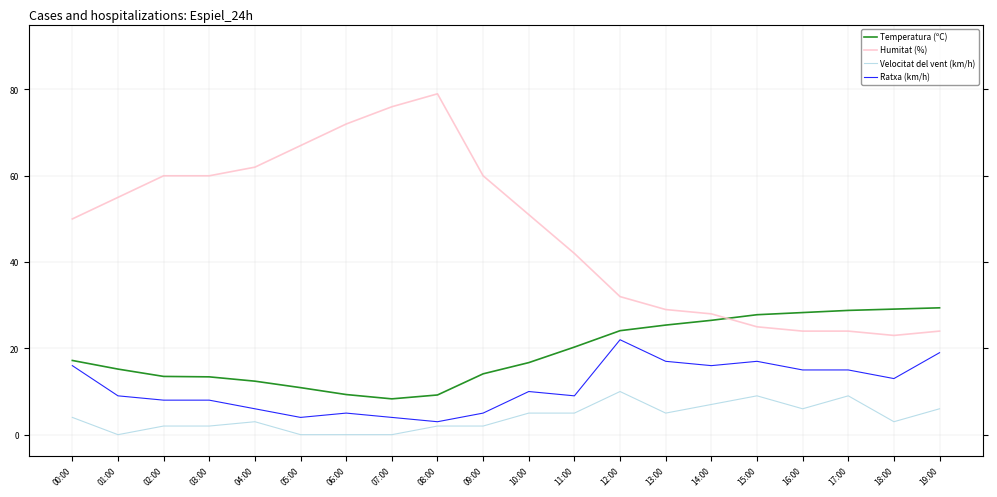

What is the label of the 4th point from the right?

16:00